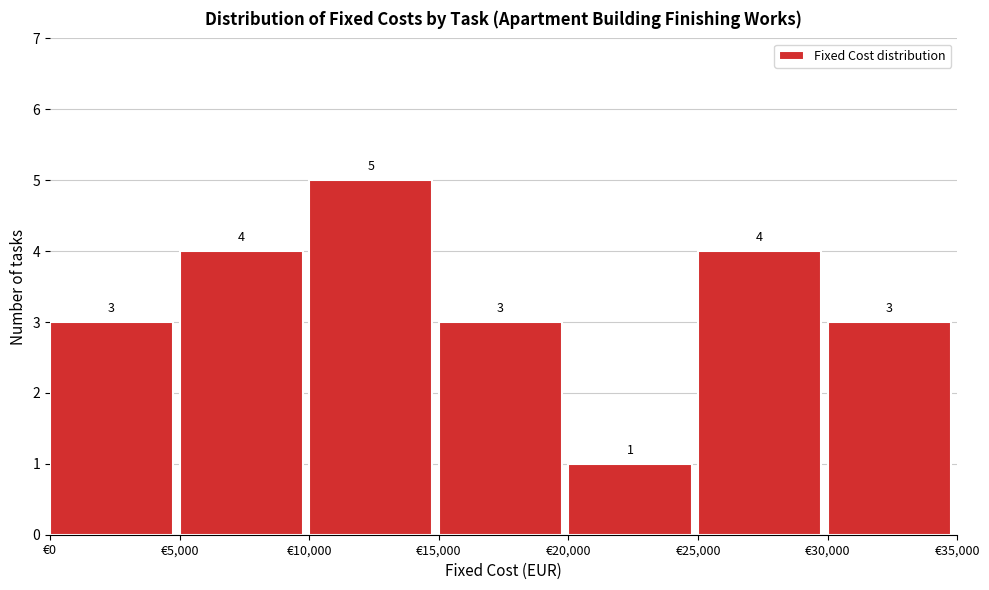

Reading left to right, list every bar in this chart as the range it spans on the x-axis followed by its height.

0 to 5000: 3
5000 to 10000: 4
10000 to 15000: 5
15000 to 20000: 3
20000 to 25000: 1
25000 to 30000: 4
30000 to 35000: 3